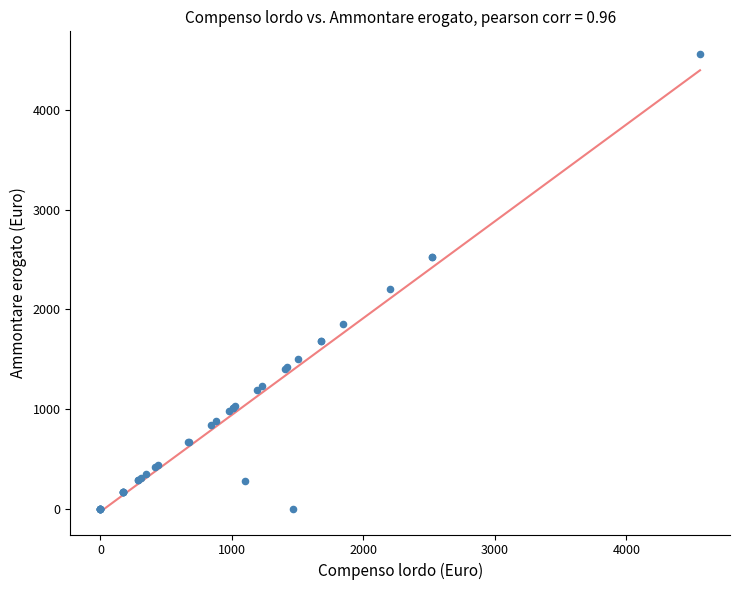

What Y value in the scatter plot is closest to 2280?

2200.0